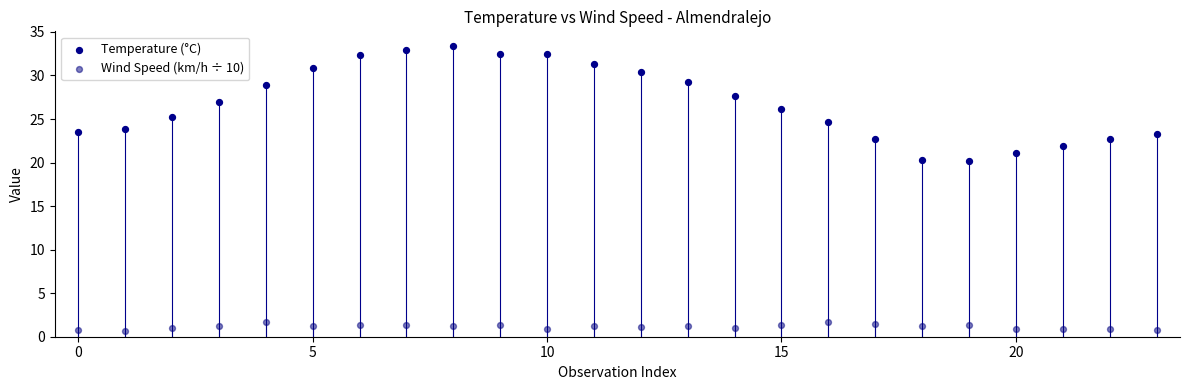

Which series reaches the minimum Y coordinate?

Wind Speed (km/h ÷ 10)